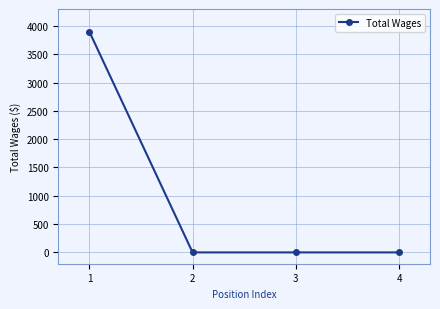

What is the difference between the maximum and minimum values?

3900